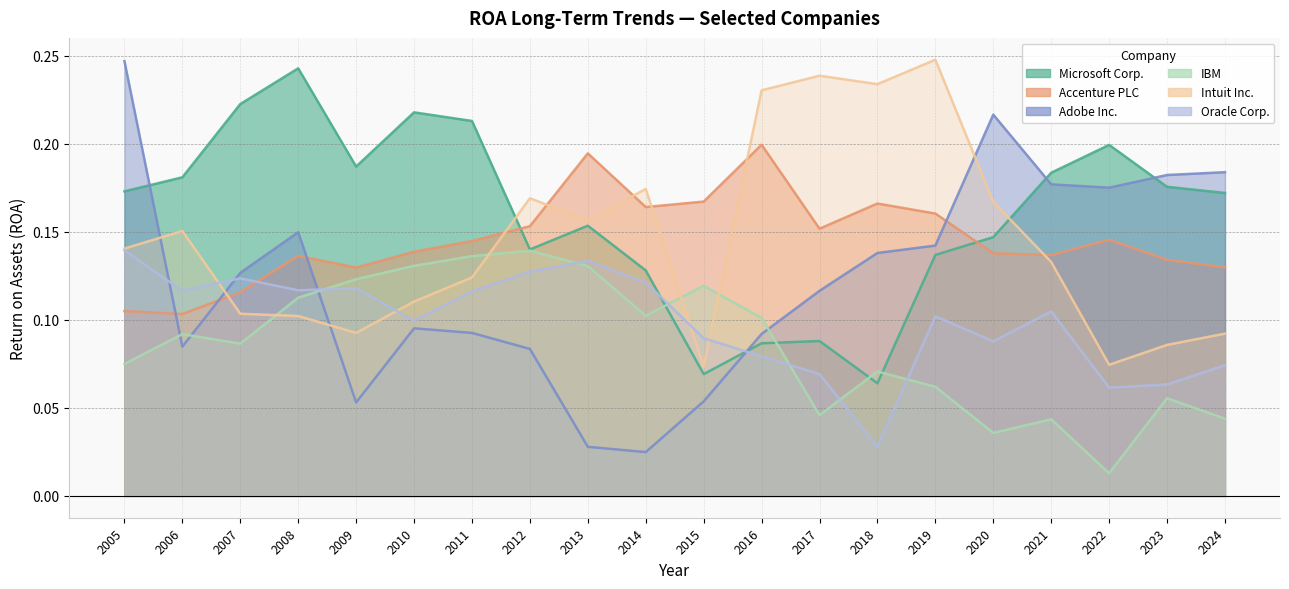

How many interior local peaks does the Intuit Inc. series have?

5